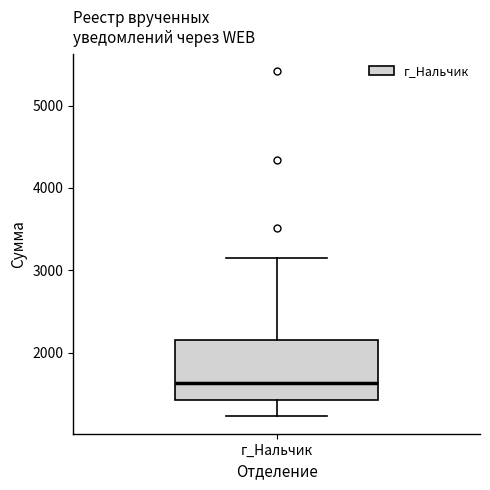

Read this box plot against the y-axis: the position of the median line, the range covered by the box, and the ends of both whiskers. The values are not printed on the chart, so give them approximately, as read against the axis.

median 1600, box 1400 to 2200, whiskers 1200 to 3100